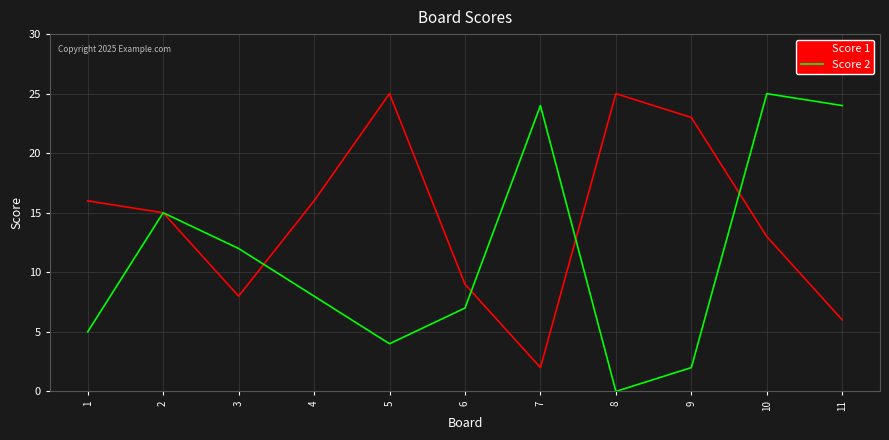

What is the total value across all series at 11?

30